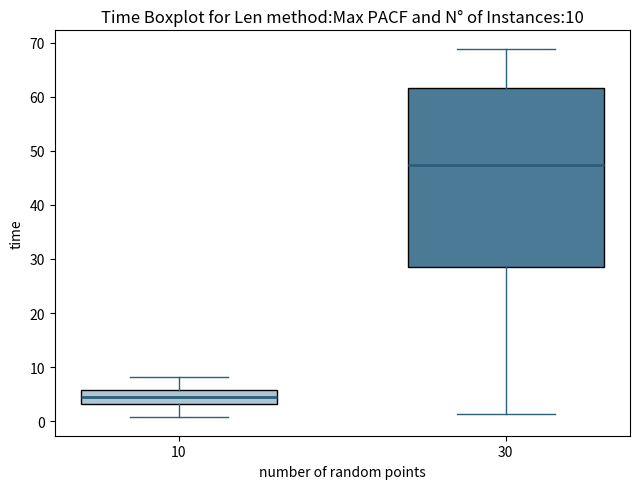

Which box's median line is the lowest?

10